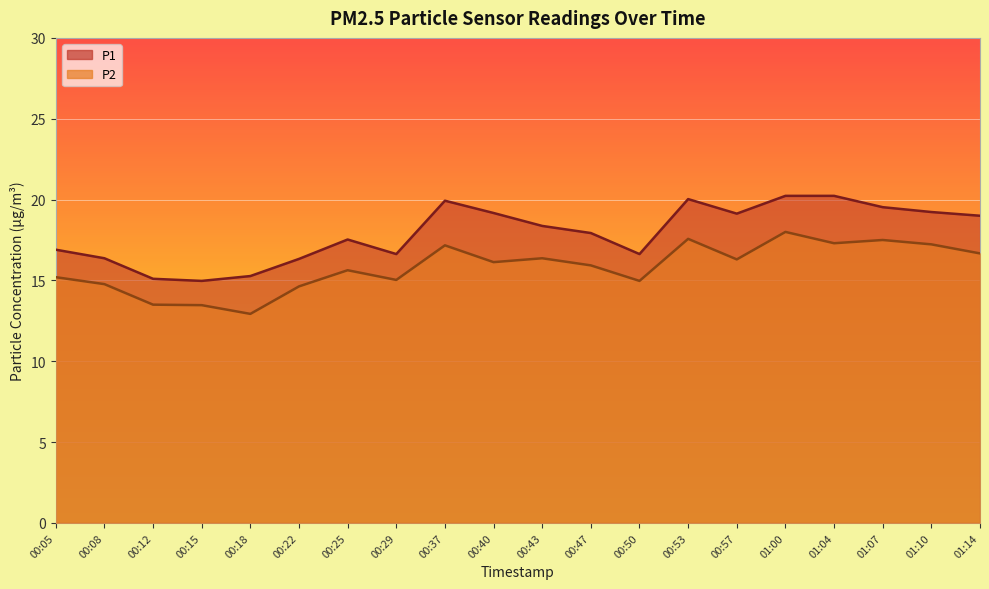

True or false: P1 and P2 cross at least once.

False